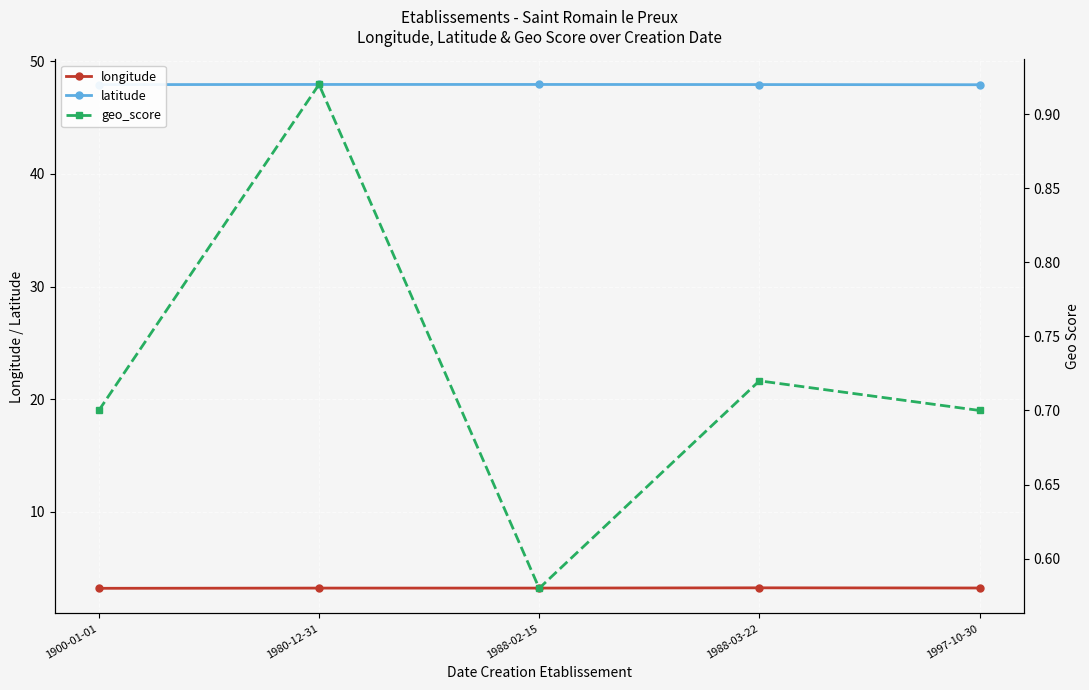

Which category has the highest value in the latitude series?

1980-12-31